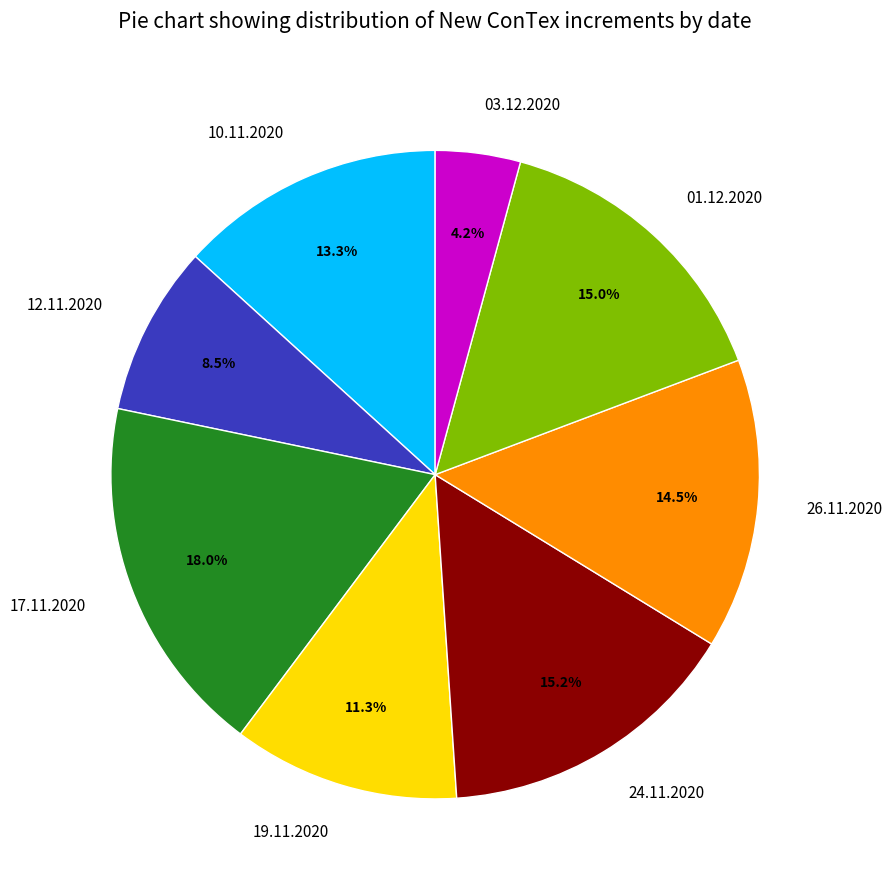

How many slices are in this pie chart?

8